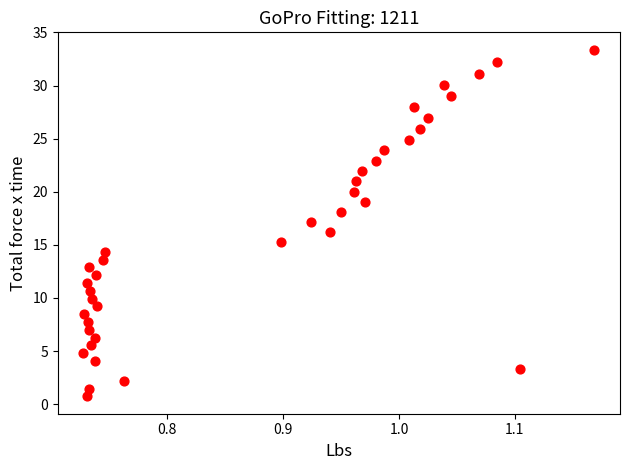

What is the range of X values (max minus min)?

0.4